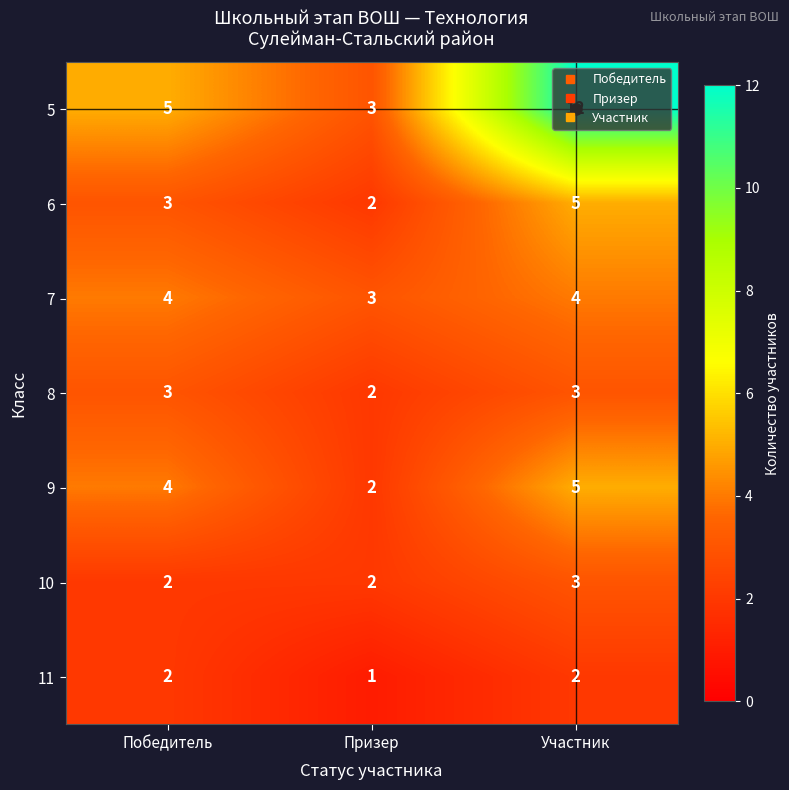

Count the number of categories in the chart.

3